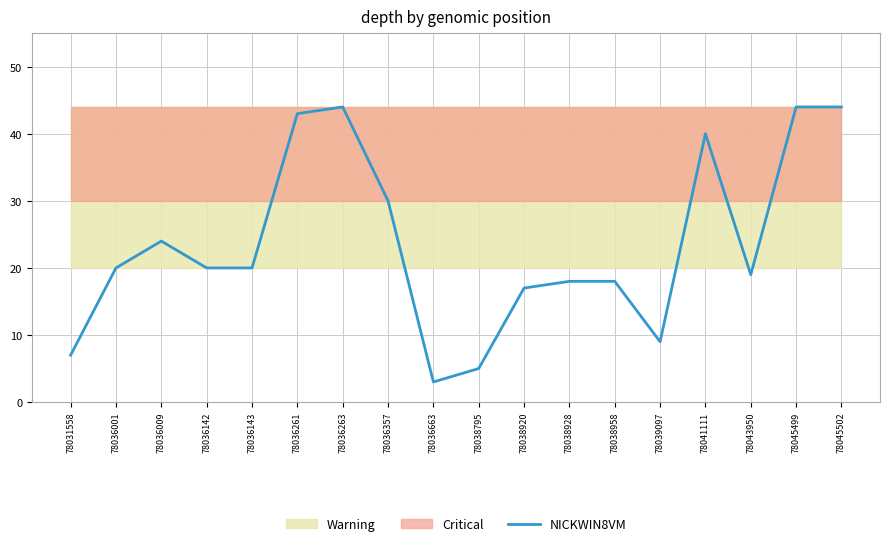

Between 78043950 and 78038795, which is larger?

78043950